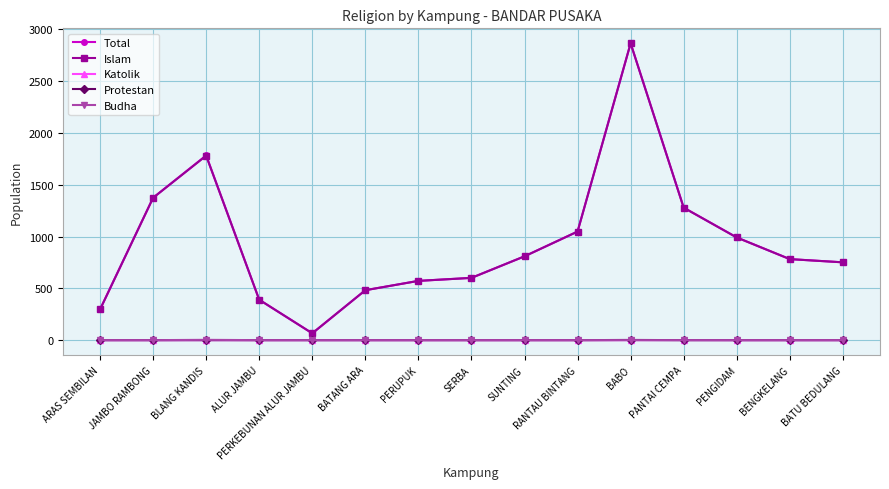

What position from the right is BENGKELANG?

2